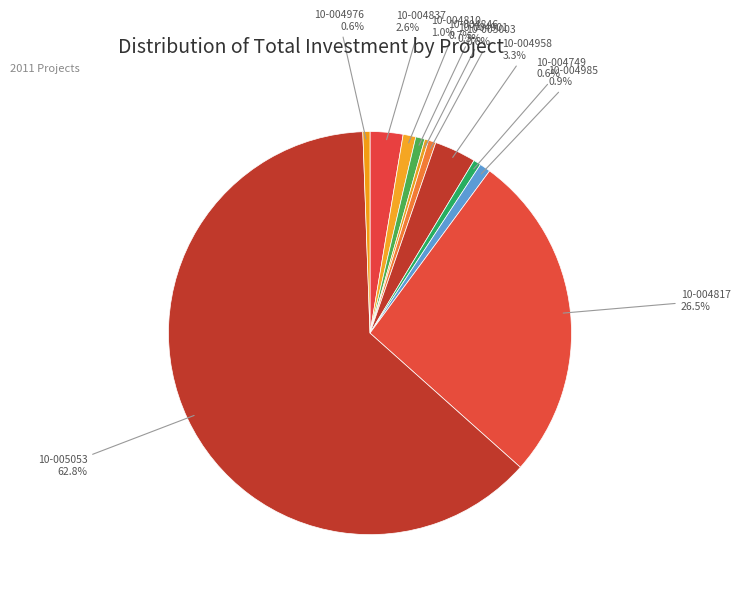

How many slices are in this pie chart?

11